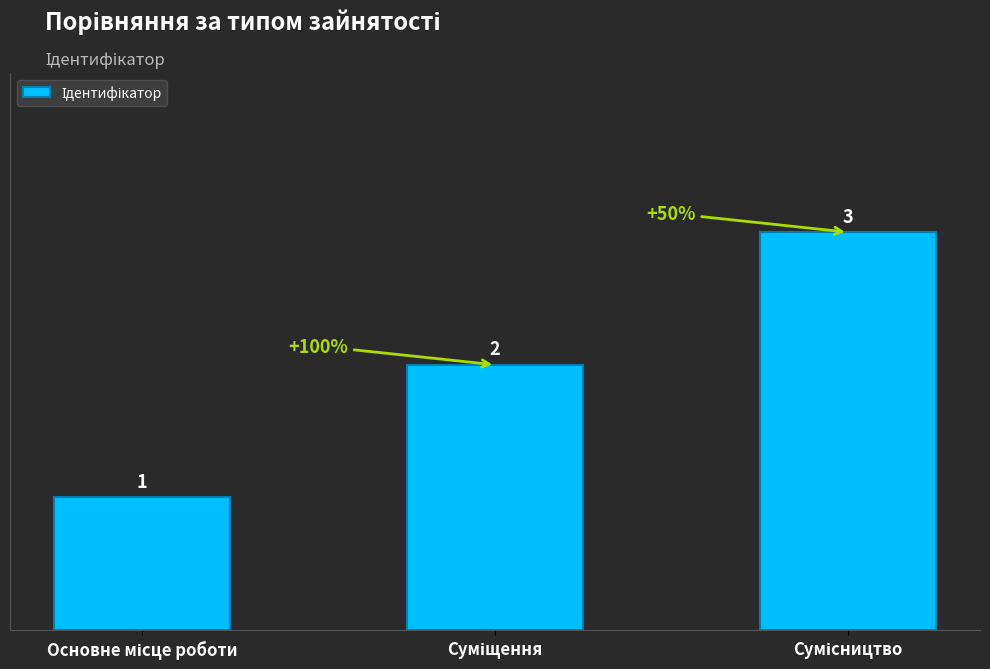

How many values are below 2?

1